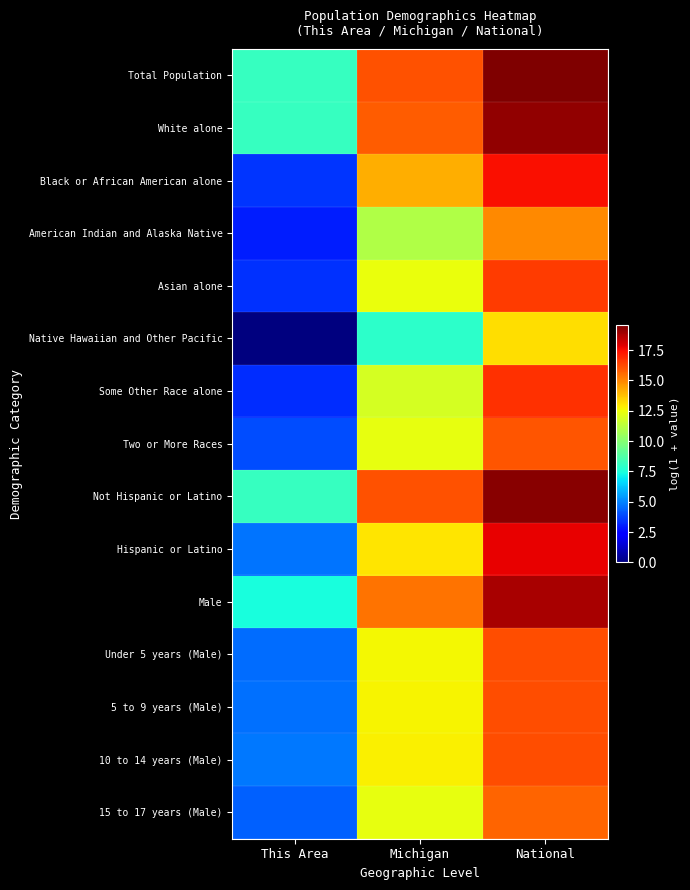

Reading left to right, list all the values displayed in this chart.

Total Population: This Area=8.2	Michigan=16.1	National=19.5
White alone: This Area=8.1	Michigan=15.9	National=19.2
Black or African American alone: This Area=3.5	Michigan=14.2	National=17.5
American Indian and Alaska Native: This Area=3.0	Michigan=11.0	National=14.9
Asian alone: This Area=3.4	Michigan=12.4	National=16.5
Native Hawaiian and Other Pacific: This Area=0.0	Michigan=7.9	National=13.2
Some Other Race alone: This Area=3.3	Michigan=11.9	National=16.8
Two or More Races: This Area=3.9	Michigan=12.3	National=16.0
Not Hispanic or Latino: This Area=8.1	Michigan=16.1	National=19.4
Hispanic or Latino: This Area=4.7	Michigan=13.0	National=17.7
Male: This Area=7.4	Michigan=15.4	National=18.8
Under 5 years (Male): This Area=4.6	Michigan=12.6	National=16.1
5 to 9 years (Male): This Area=4.6	Michigan=12.7	National=16.2
10 to 14 years (Male): This Area=4.8	Michigan=12.8	National=16.2
15 to 17 years (Male): This Area=4.3	Michigan=12.3	National=15.7